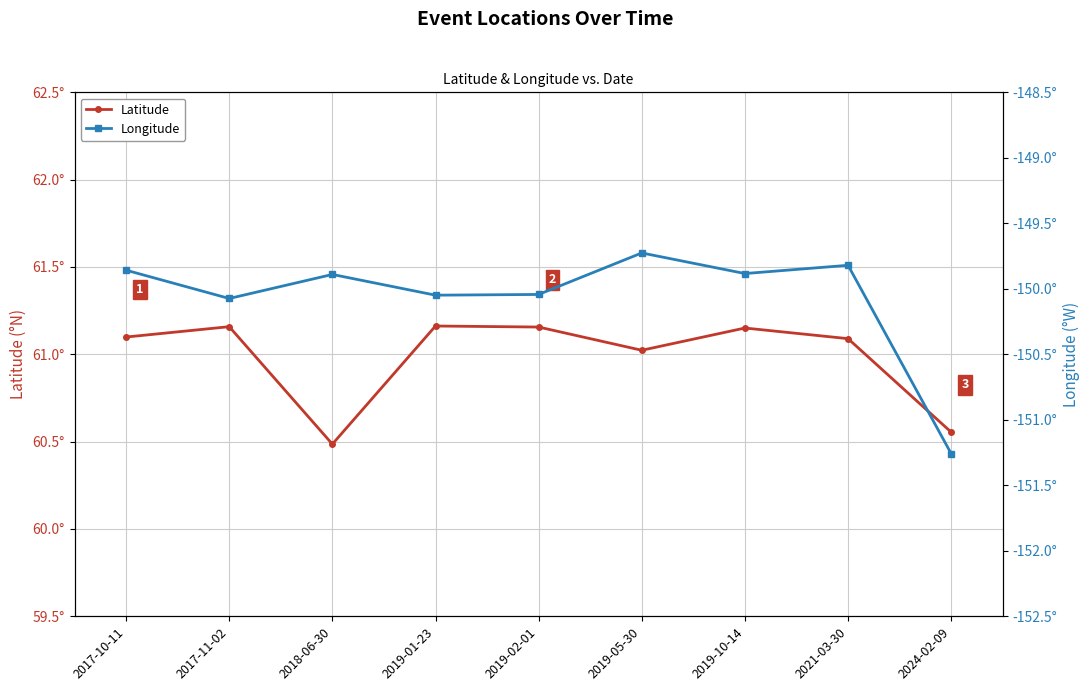

Does the chart display data point markers on the line(s)?

Yes